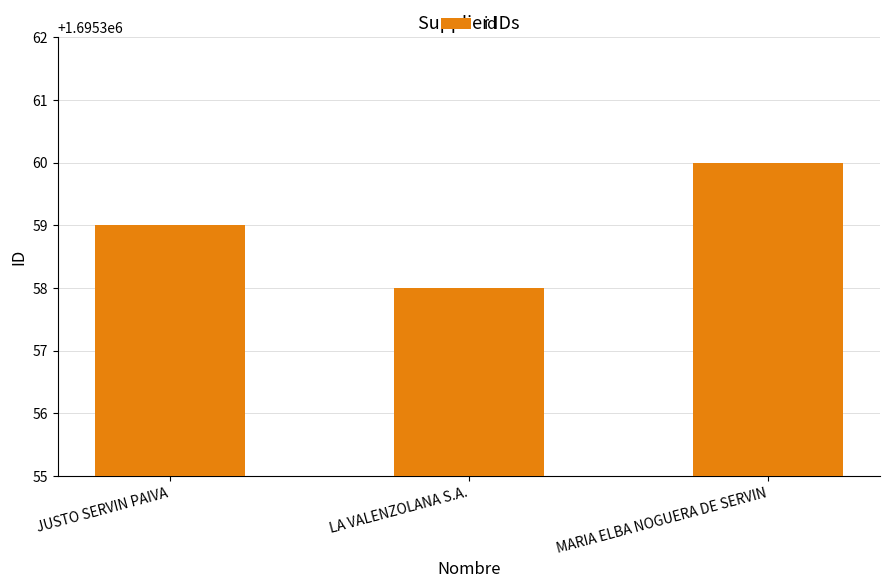

Reading right to left, what are all the values shown in this chart?

MARIA ELBA NOGUERA DE SERVIN=1695360	LA VALENZOLANA S.A.=1695358	JUSTO SERVIN PAIVA=1695359